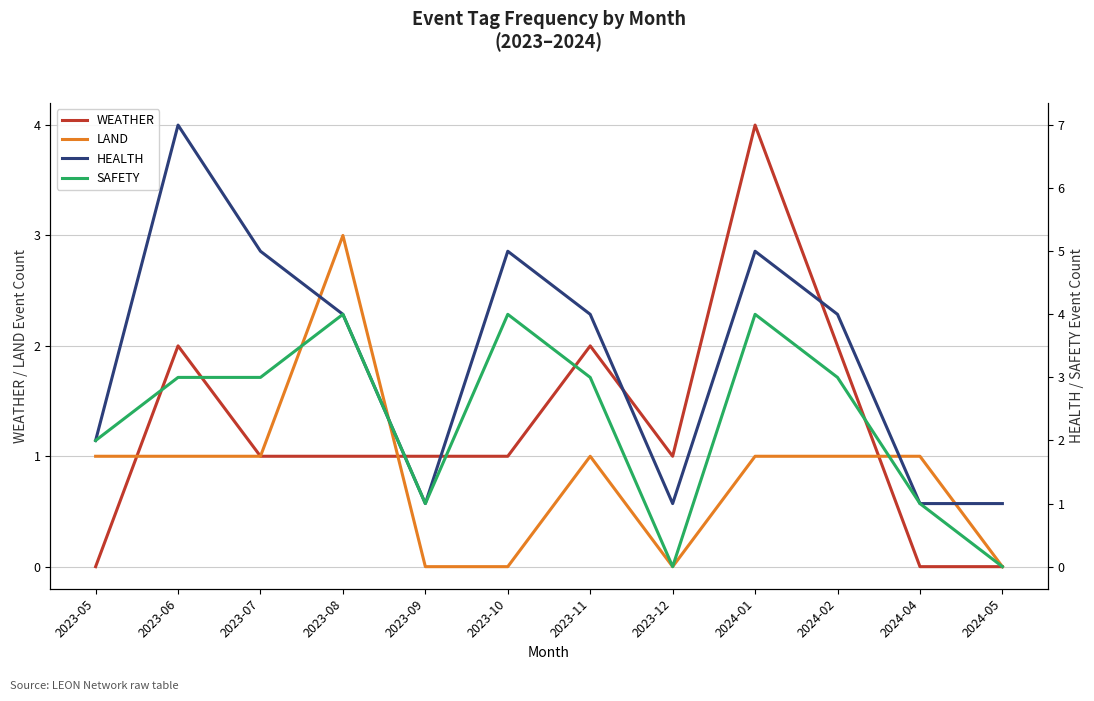

Reading left to right, extract all data points from this chart.

WEATHER: 2023-05=0	2023-06=2	2023-07=1	2023-08=1	2023-09=1	2023-10=1	2023-11=2	2023-12=1	2024-01=4	2024-02=2	2024-04=0	2024-05=0
LAND: 2023-05=1	2023-06=1	2023-07=1	2023-08=3	2023-09=0	2023-10=0	2023-11=1	2023-12=0	2024-01=1	2024-02=1	2024-04=1	2024-05=0
HEALTH: 2023-05=2	2023-06=7	2023-07=5	2023-08=4	2023-09=1	2023-10=5	2023-11=4	2023-12=1	2024-01=5	2024-02=4	2024-04=1	2024-05=1
SAFETY: 2023-05=2	2023-06=3	2023-07=3	2023-08=4	2023-09=1	2023-10=4	2023-11=3	2023-12=0	2024-01=4	2024-02=3	2024-04=1	2024-05=0